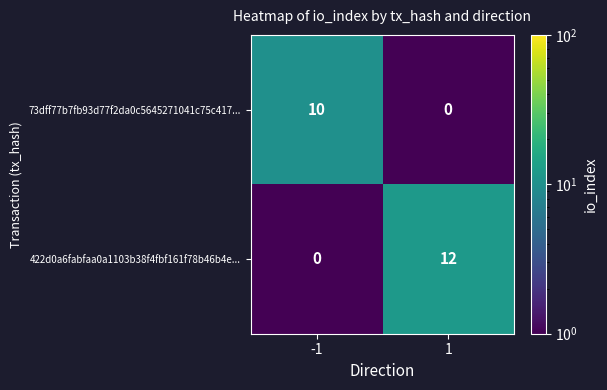

Which series has the largest total across all categories?

422d0a6fabfaa0a1103b38f4fbf161f78b46b4e...